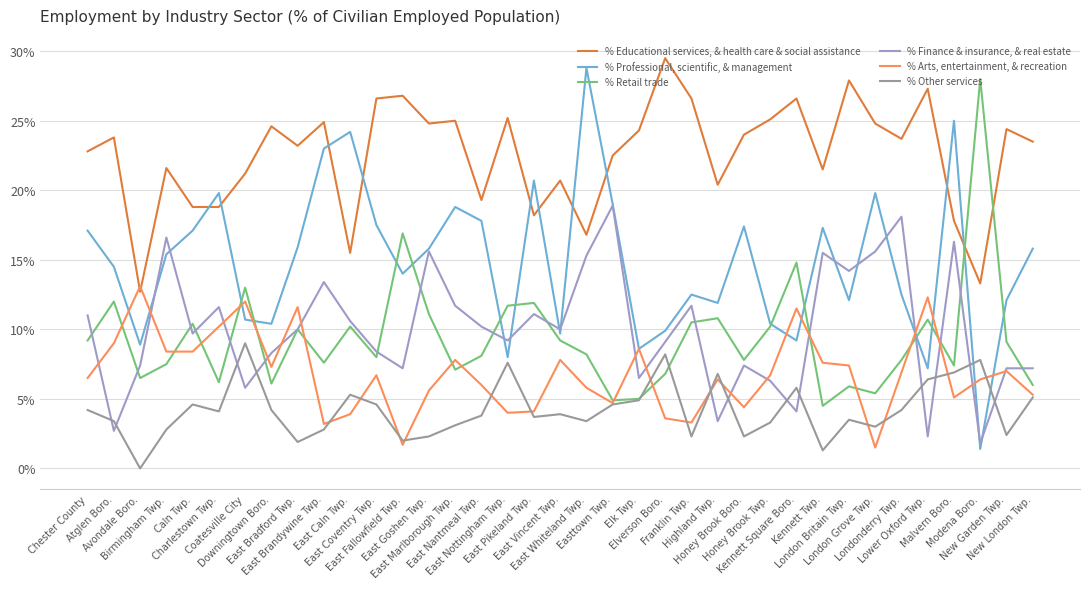

Where do % Retail trade and % Professional, scientific, & management first cross each other?

Charlestown Twp. and Coatesville City